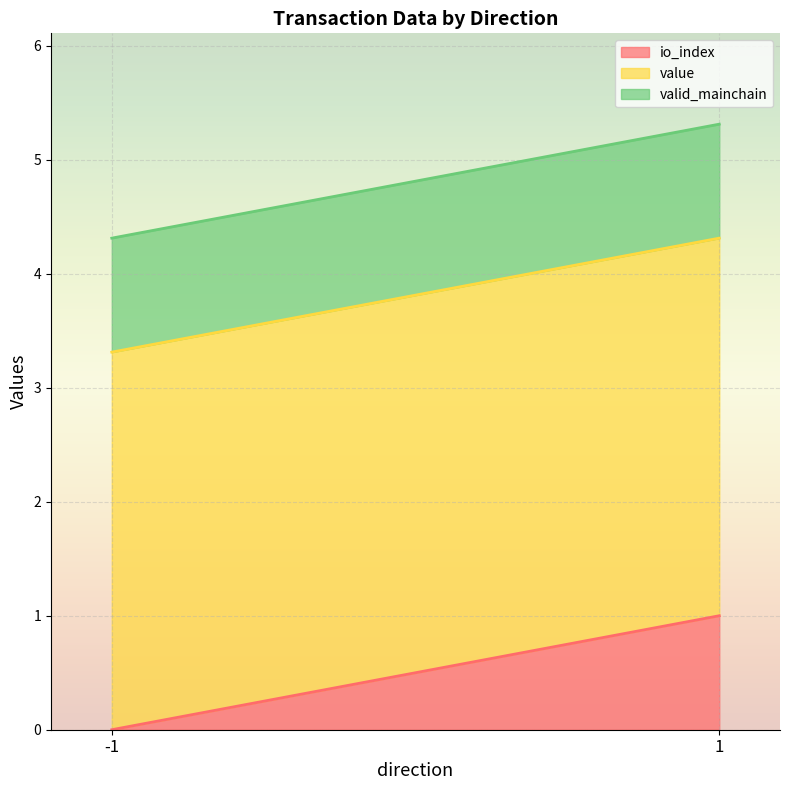

True or false: valid_mainchain and value intersect in this chart.

False